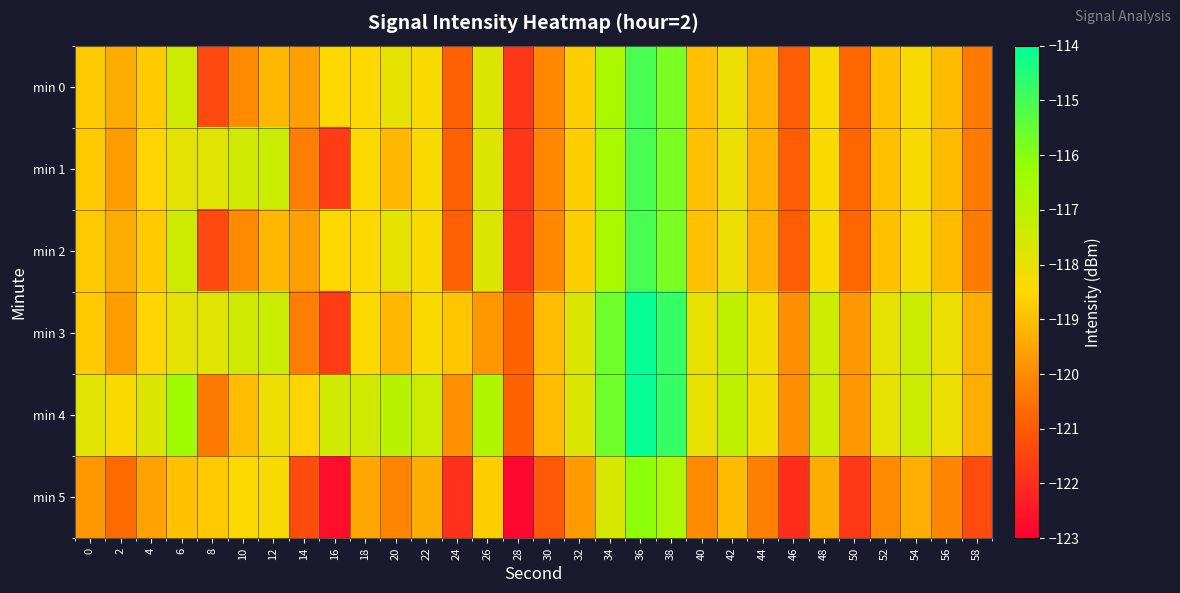

At which category does the chart reach its minimum across all series?

28